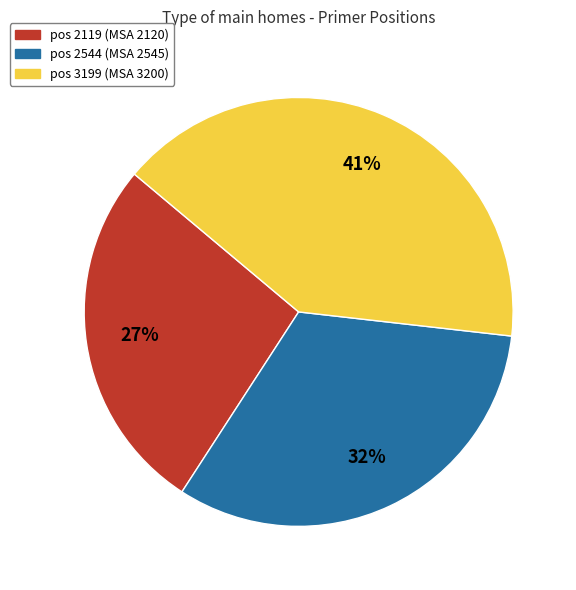

To the nearest percent, what is the difference between the largest and smallest slice percentages?

14%